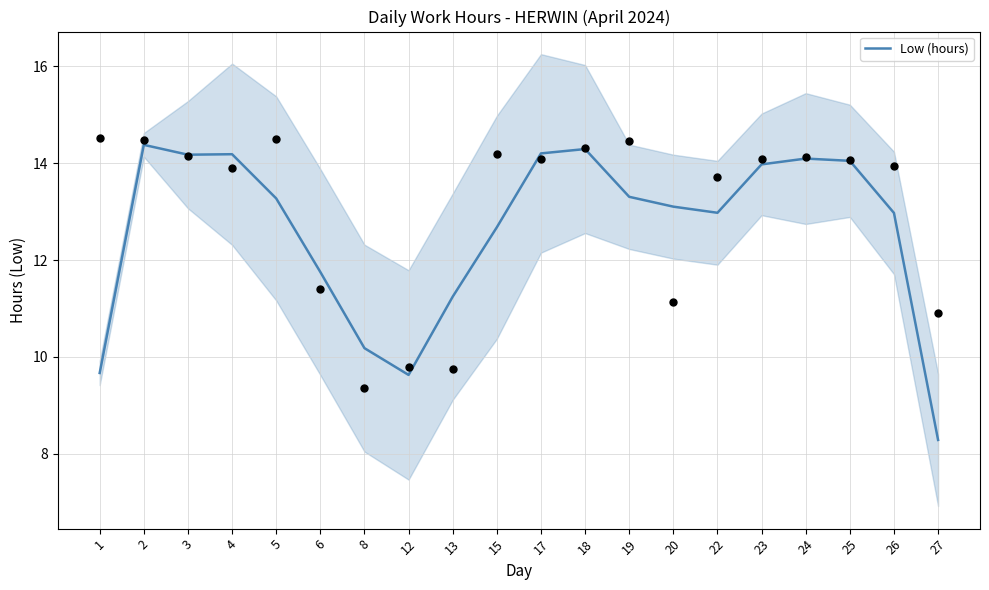

What is the change in value from 4 to 27?

-5.9